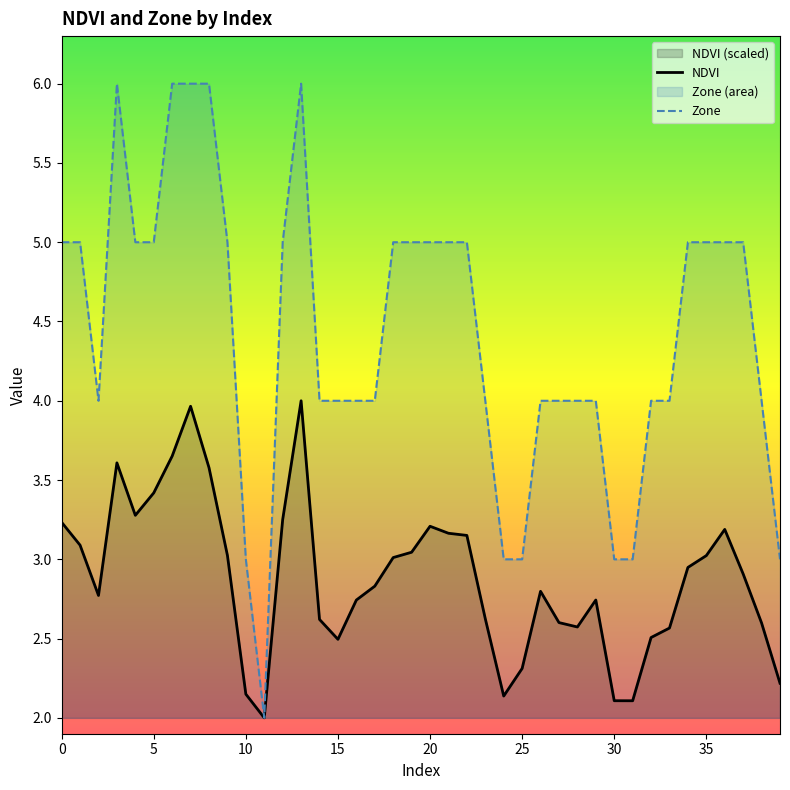

The Zone series shows 6.9 at 20. True or false?

False